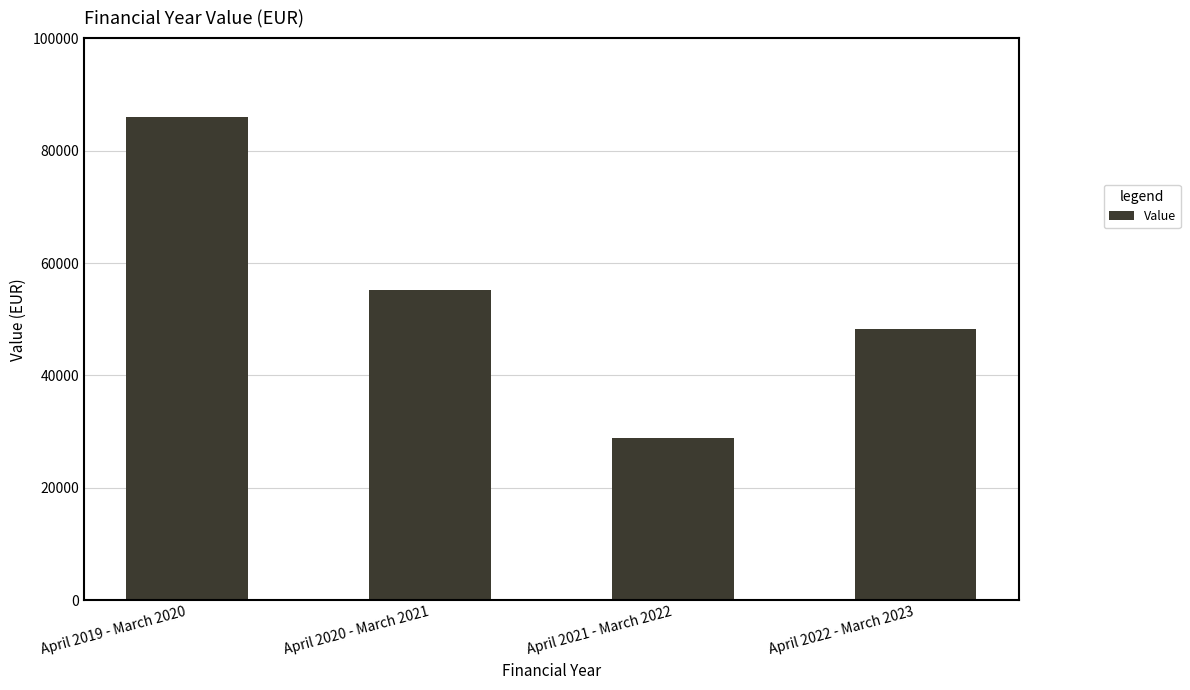

Is it true that the value at April 2022 - March 2023 is 28352?

False